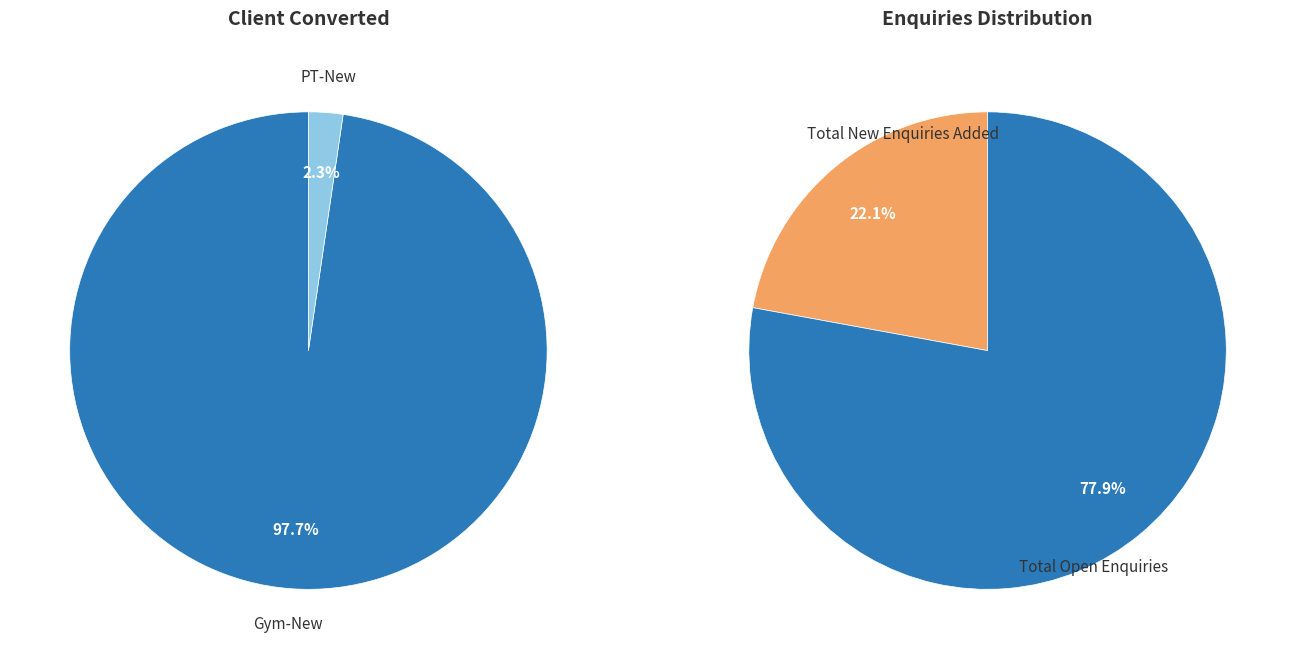

How many slices are in this pie chart?

4